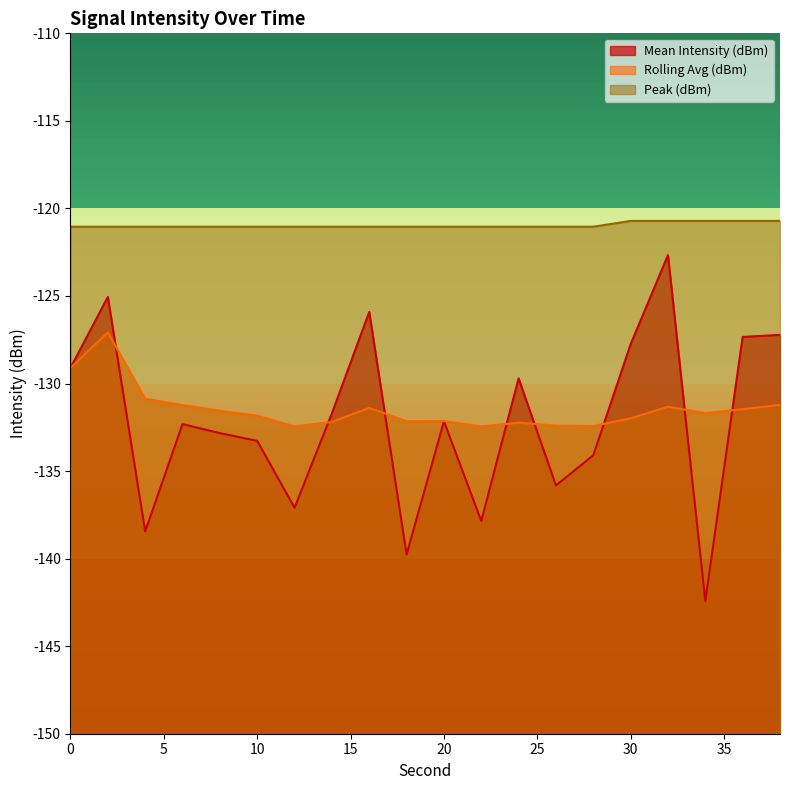

What are all the series names shown in the legend?

Mean Intensity (dBm), Rolling Avg (dBm), Peak (dBm)